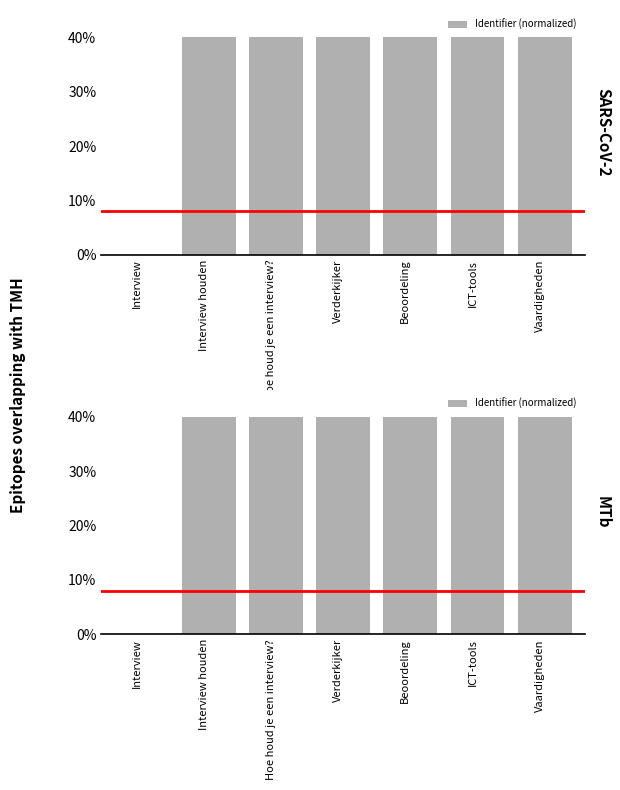

Which label corresponds to the smallest value in the chart?

Interview